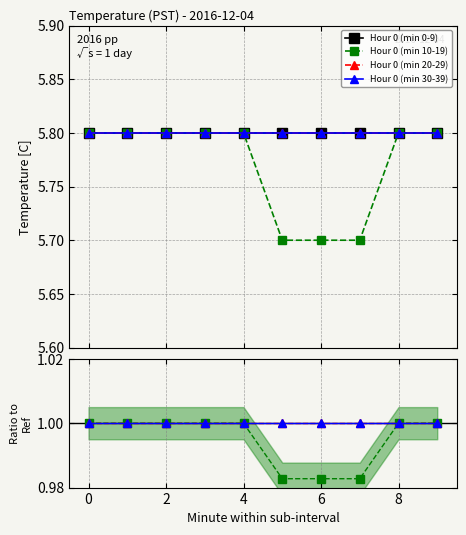

Rank the series at 2 from lowest to highest value.

Hour 0 (min 10-19), Hour 0 (min 20-29), Hour 0 (min 30-39), Hour 0 (min 0-9)